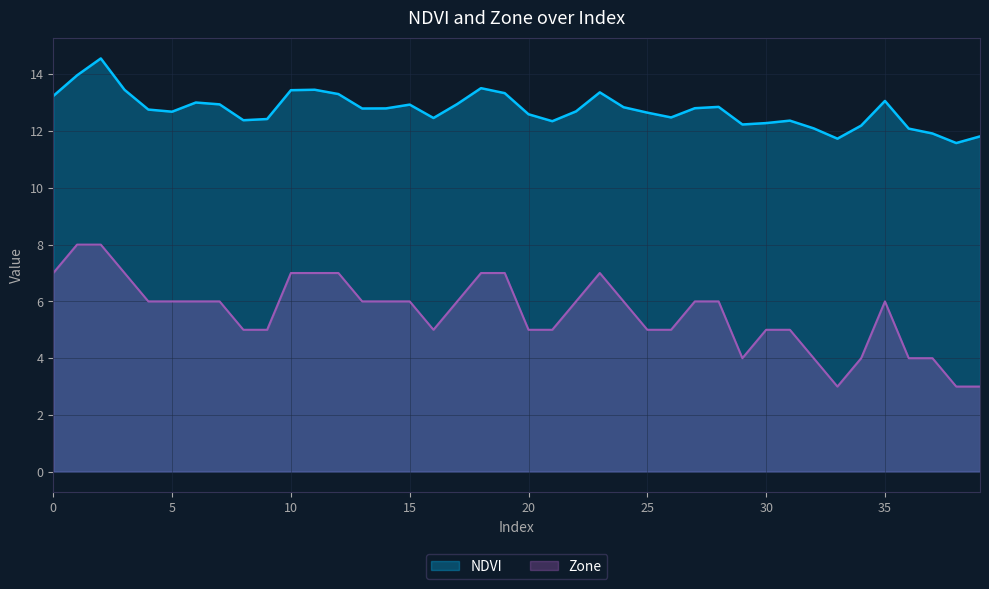

What value does the Zone series have at 39?

3.0